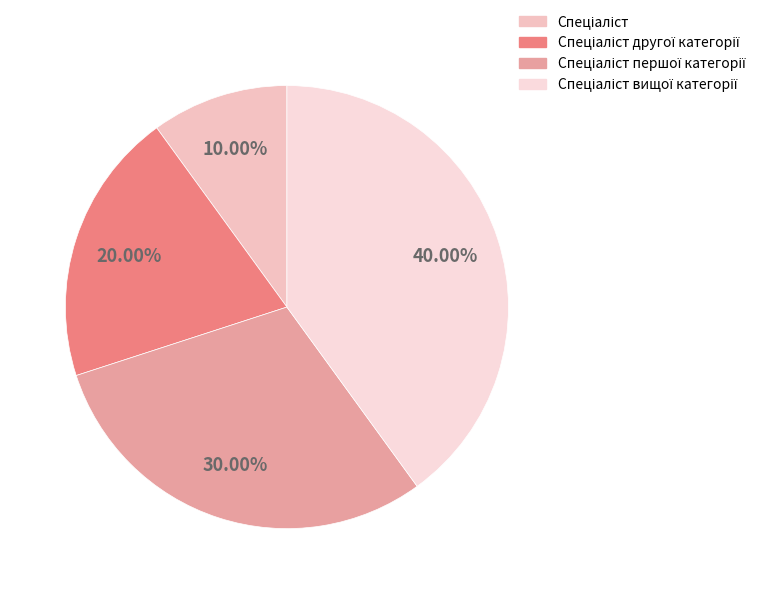

Is there a majority slice in this chart?

No